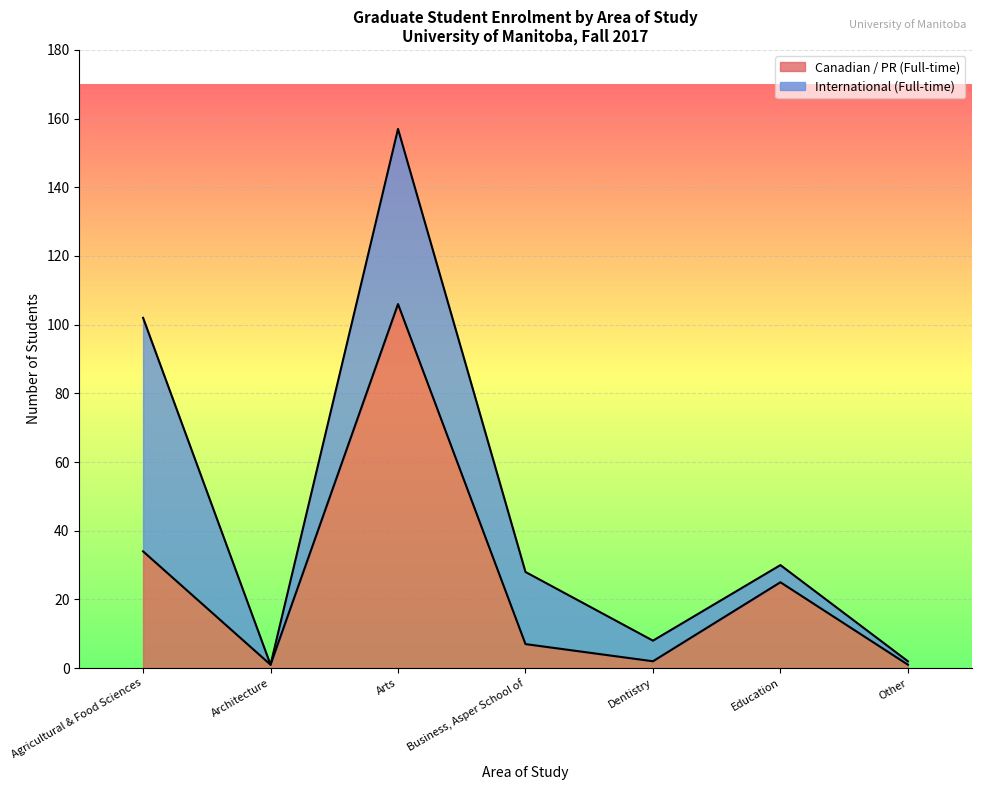

Reading left to right, extract all data points from this chart.

34	1	106	7	2	25	1